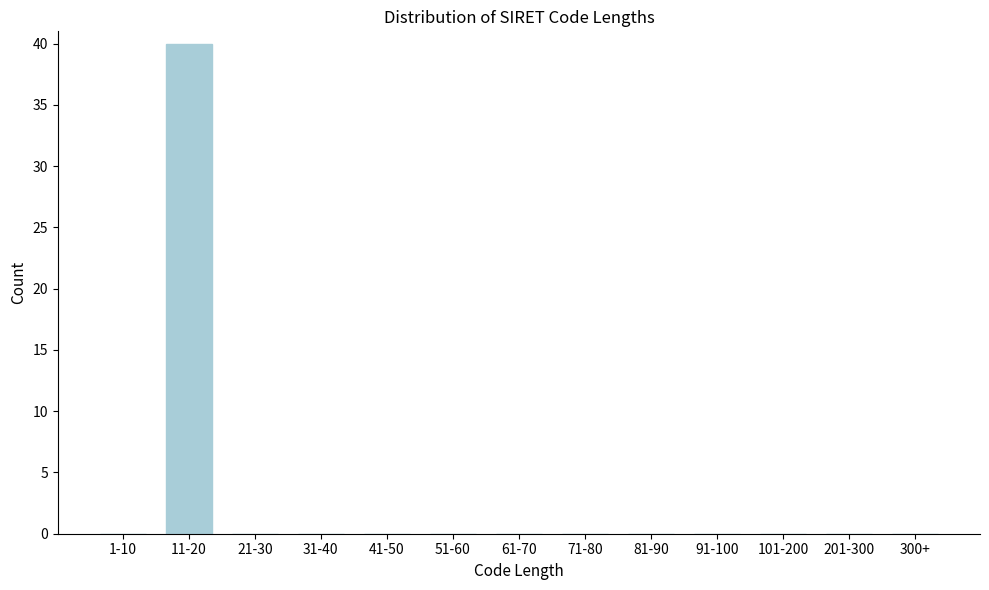

Reading left to right, list all the values displayed in this chart.

1-10=0	11-20=40	21-30=0	31-40=0	41-50=0	51-60=0	61-70=0	71-80=0	81-90=0	91-100=0	101-200=0	201-300=0	300+=0